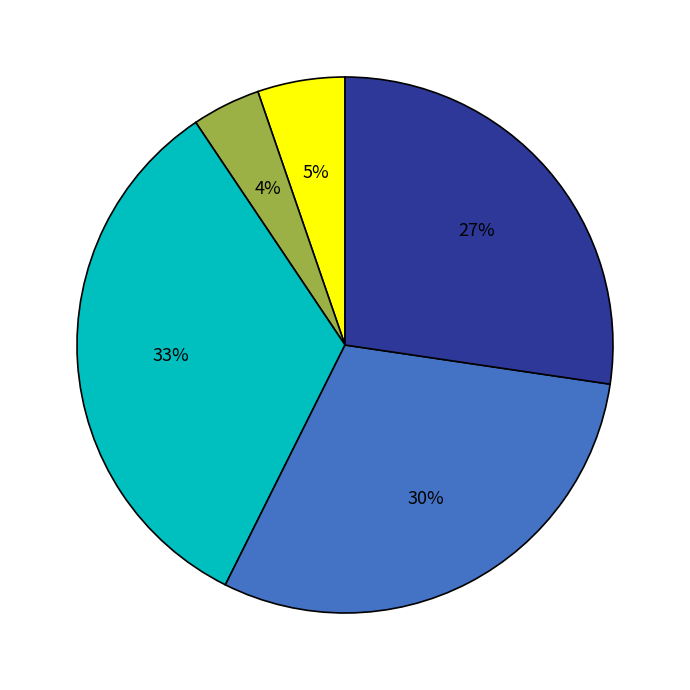

Is there any slice that represents more than half of the pie?

No